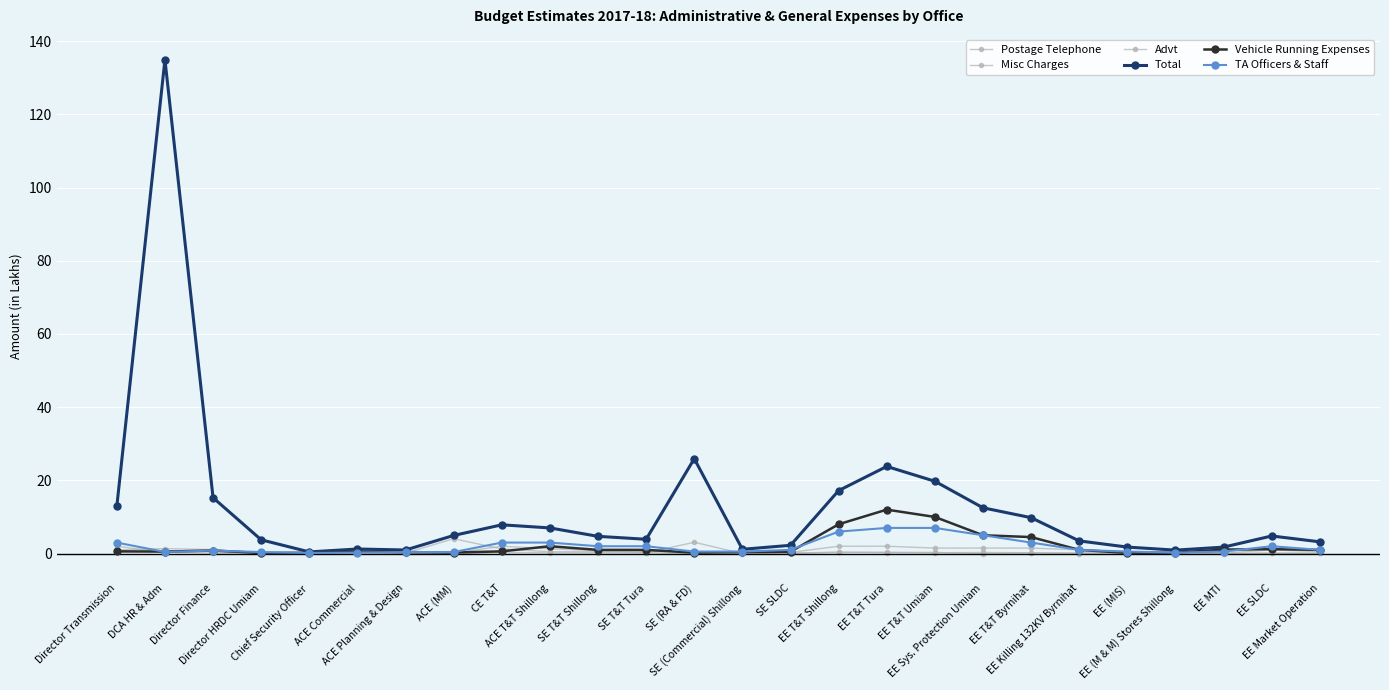

At which category does Postage Telephone reach its first local peak?

DCA HR & Adm